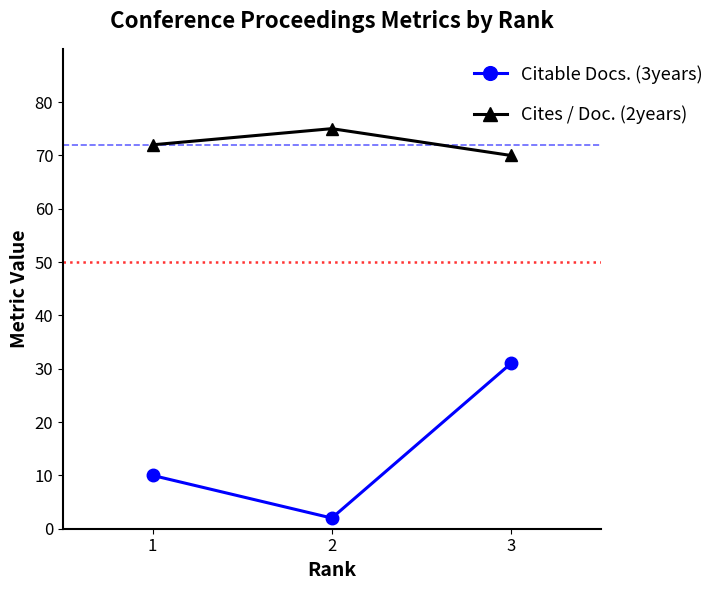

Reading left to right, extract all data points from this chart.

Citable Docs. (3years): 10.0	2.0	31.0
Cites / Doc. (2years): 72.0	75.0	70.0